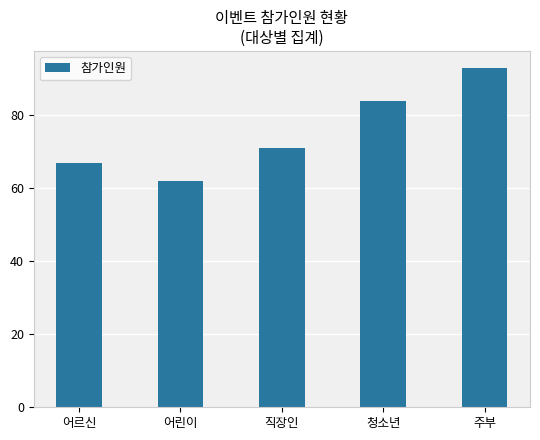

What is the minimum value shown in the chart?

62